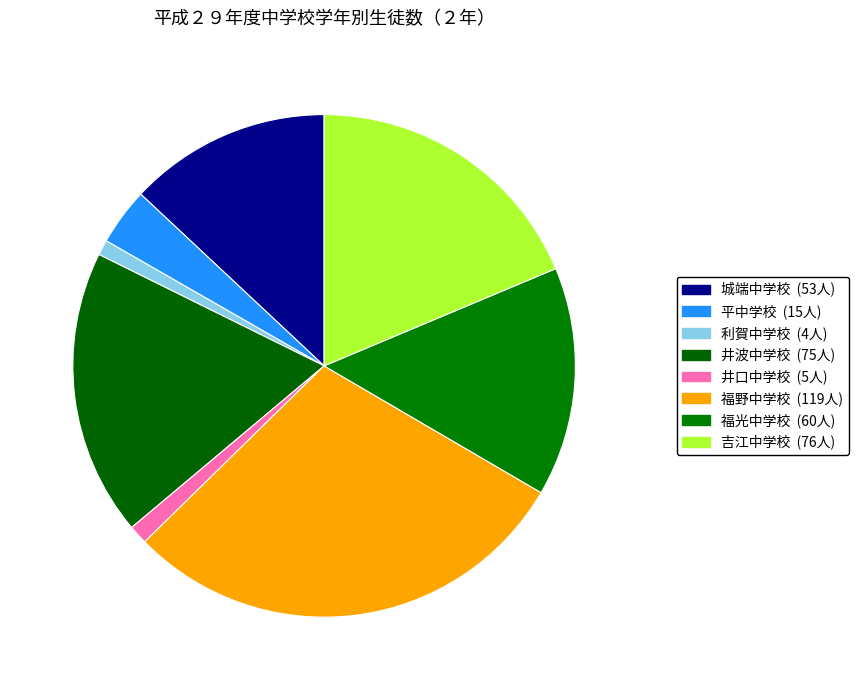

Does 井波中学校 represent more than half of the total?

No